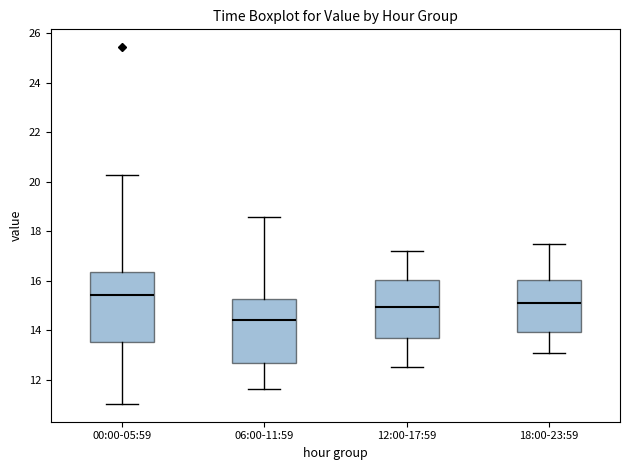

Reading left to right, read every box against the y-axis: the position of its median line, the range the box covers, and the ends of its whiskers. The values are not printed on the chart, so give them approximately, as read against the axis.

00:00-05:59: median 15.4, box 13.6 to 16.4, whiskers 11.0 to 20.2
06:00-11:59: median 14.4, box 12.6 to 15.2, whiskers 11.6 to 18.6
12:00-17:59: median 15.0, box 13.6 to 16.0, whiskers 12.6 to 17.2
18:00-23:59: median 15.2, box 14.0 to 16.0, whiskers 13.2 to 17.6